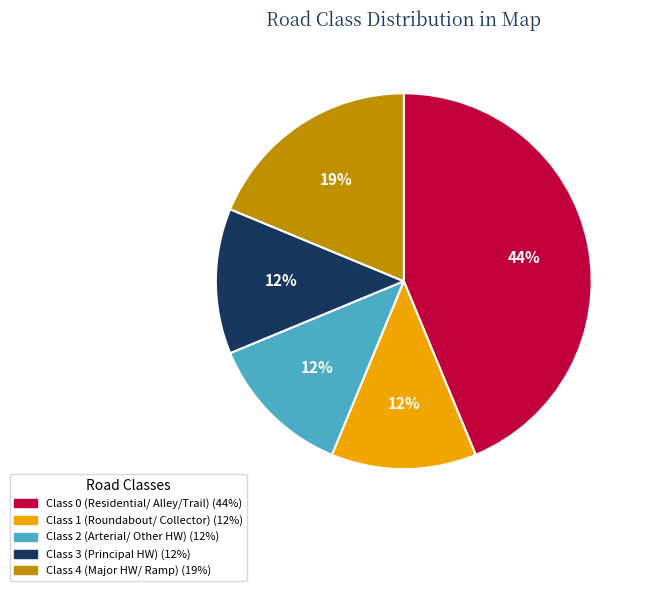

Is there a majority slice in this chart?

No